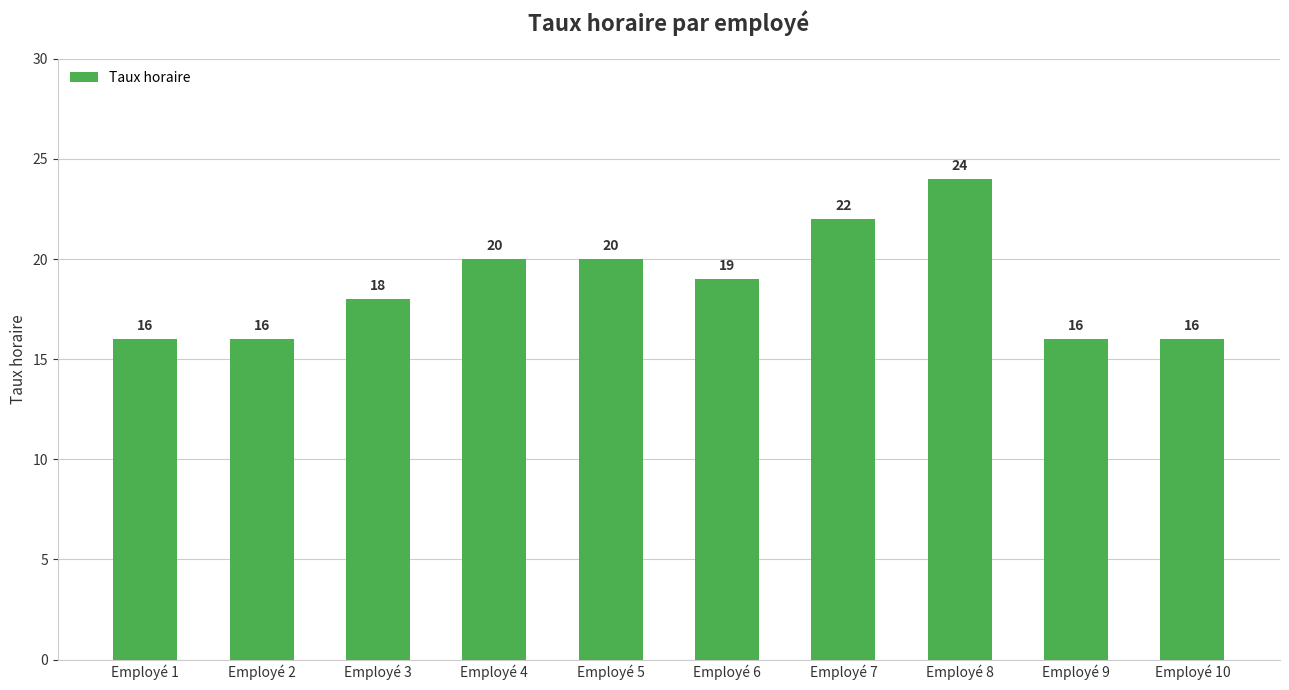

Reading left to right, extract all data points from this chart.

Employé 1=16	Employé 2=16	Employé 3=18	Employé 4=20	Employé 5=20	Employé 6=19	Employé 7=22	Employé 8=24	Employé 9=16	Employé 10=16